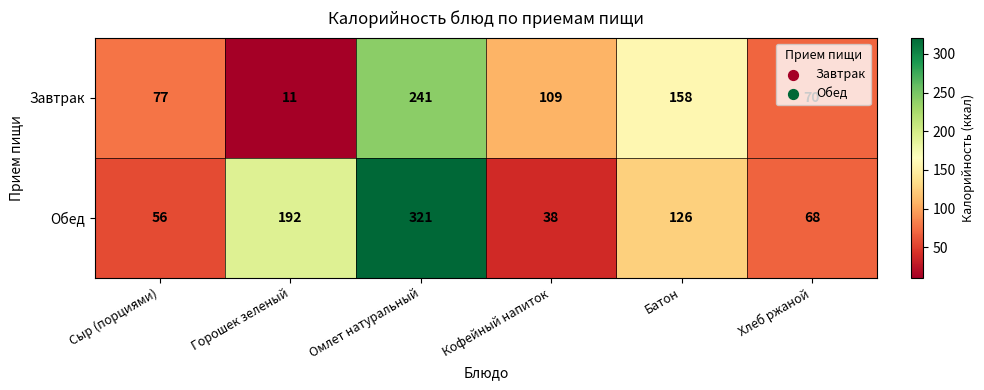

What is the difference between the Завтрак values at Сыр (порциями) and Омлет натуральный?

164